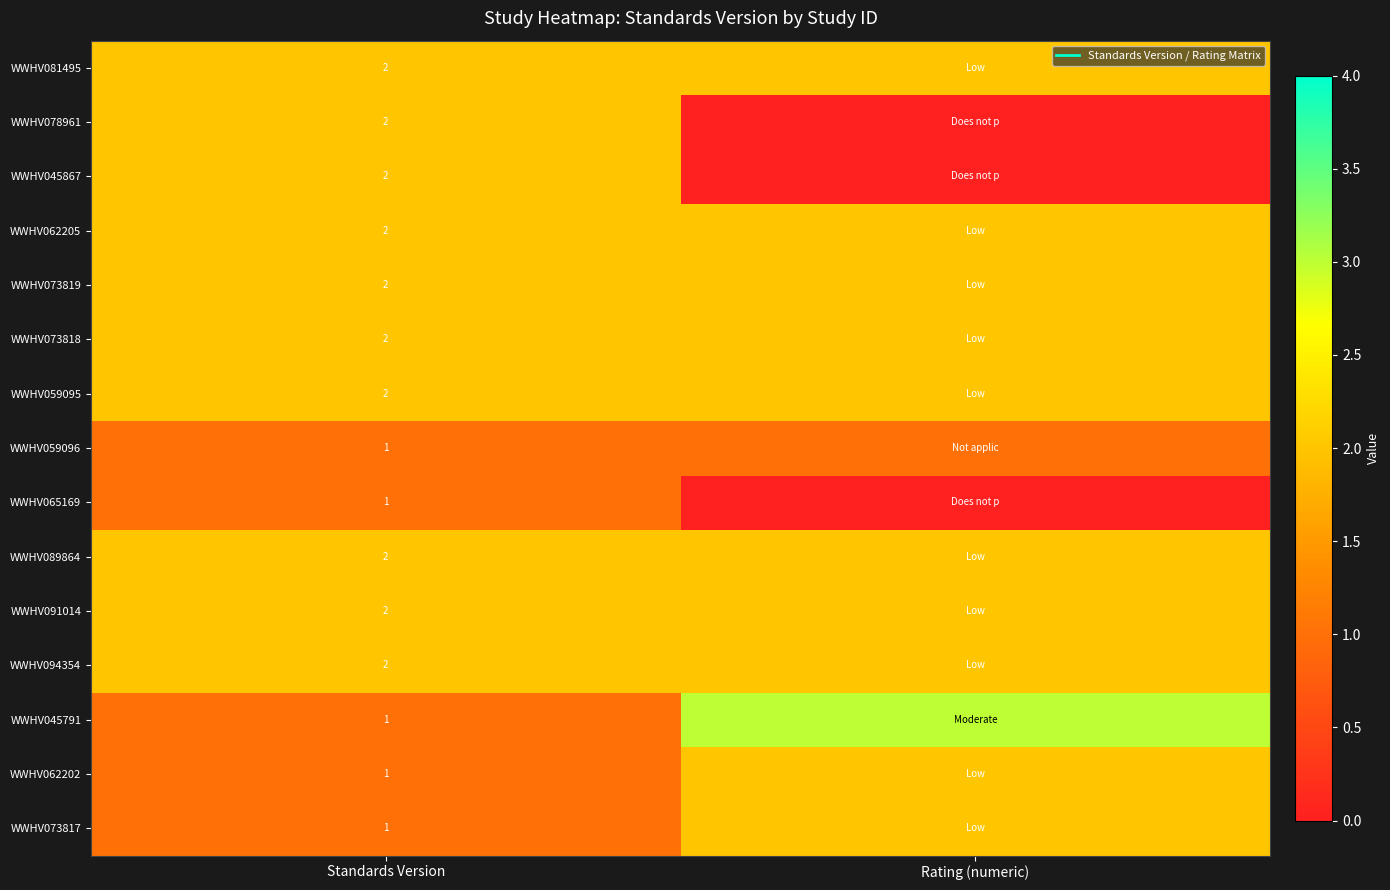

What is the sum of all WWHV062205 values?

4